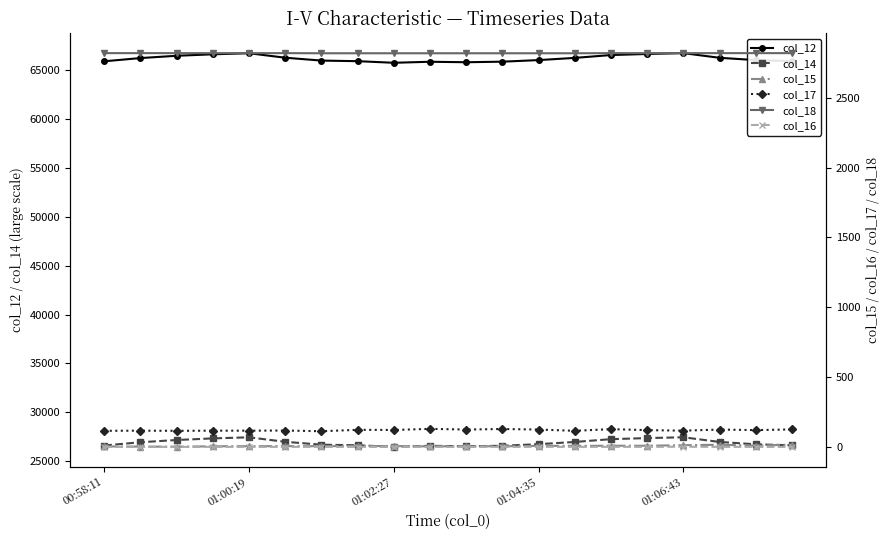

Where is the first local maximum for col_15?

10